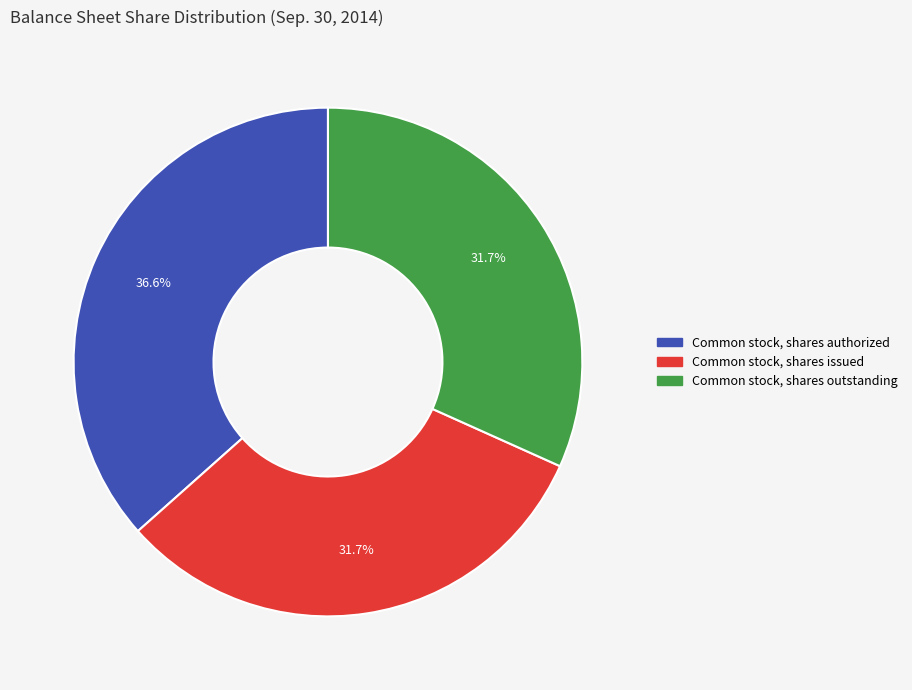

Between Common stock, shares authorized and Common stock, shares issued, which is larger?

Common stock, shares authorized